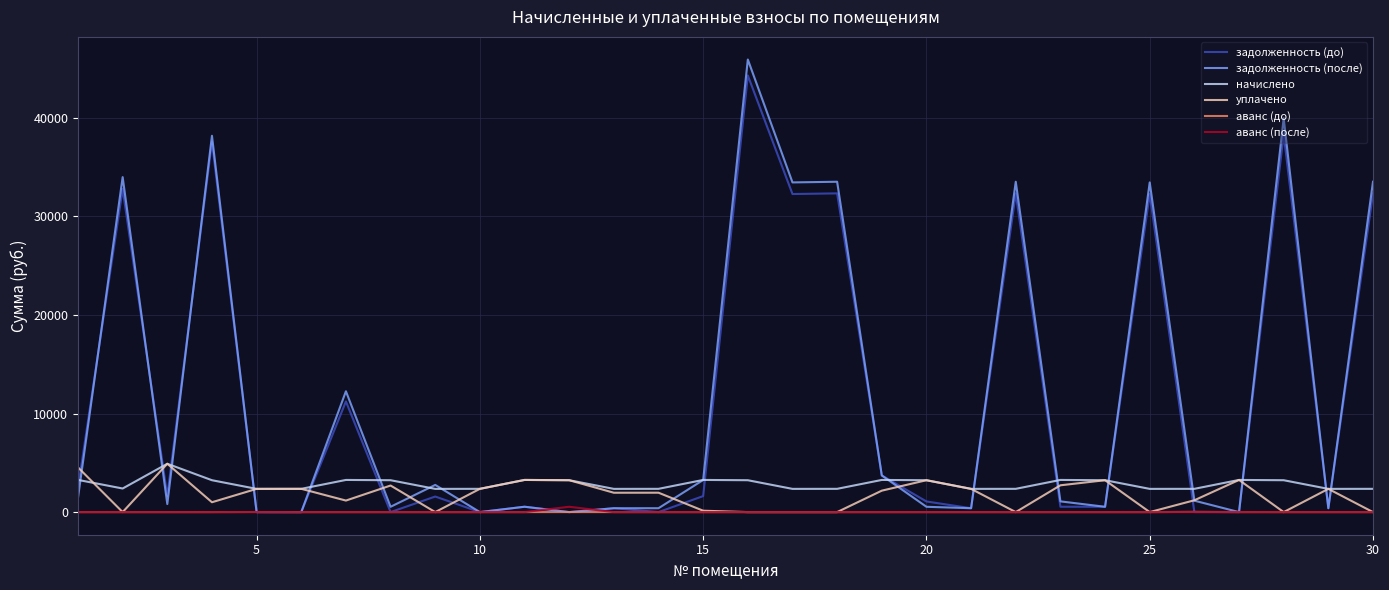

After their last crossing, which series has the higher values: уплачено or задолженность (до)?

задолженность (до)